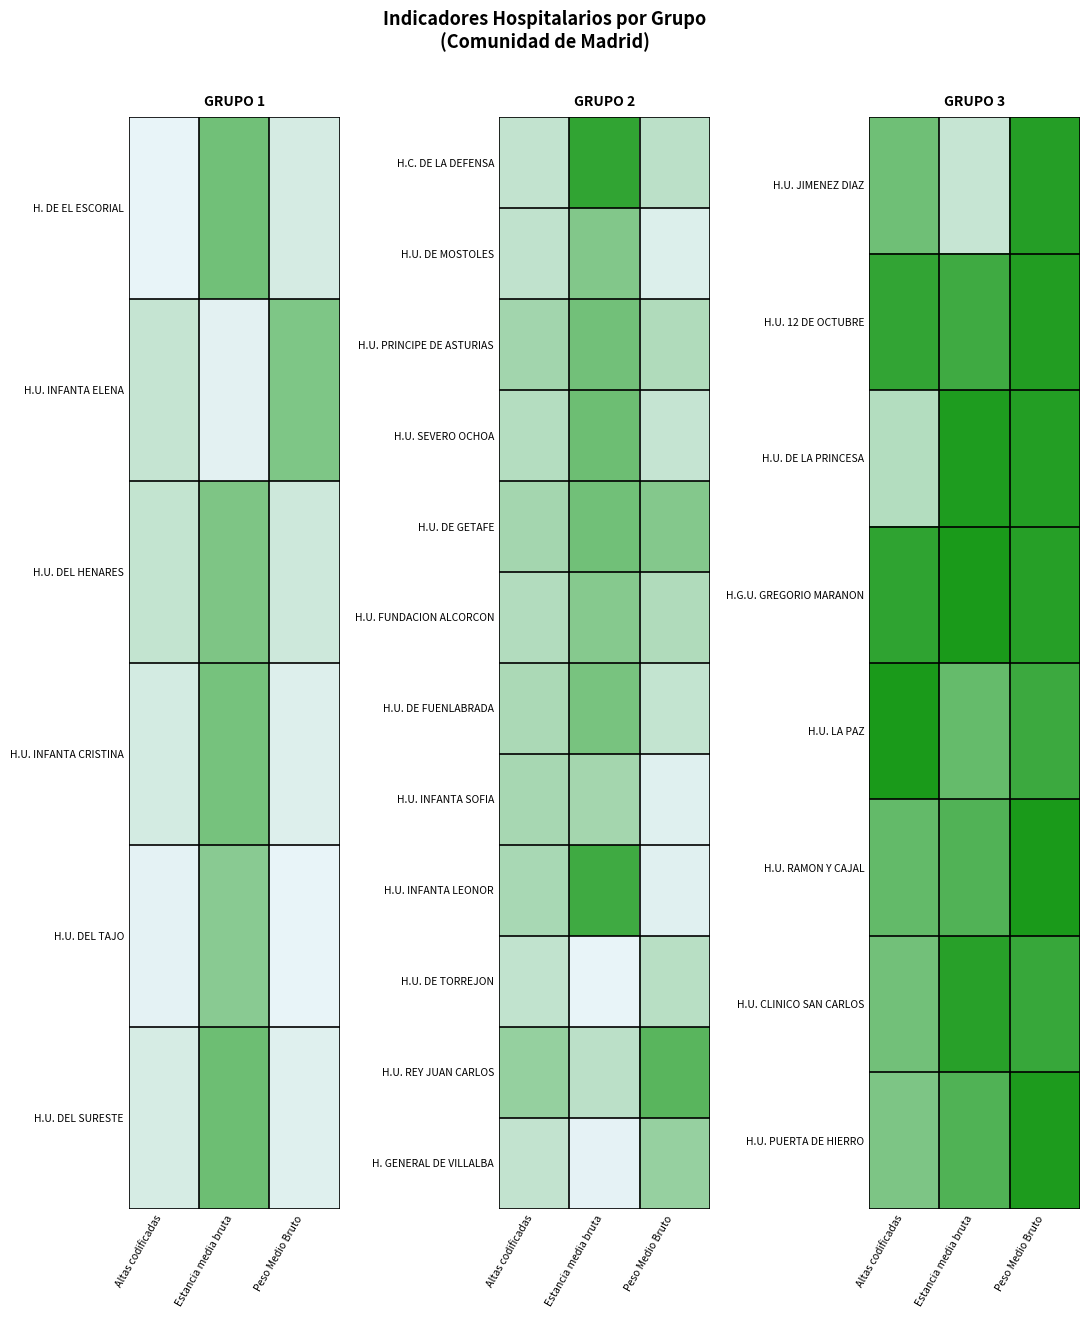

Is it true that H.U. PUERTA DE HIERRO equals 1.6 at Peso Medio Bruto?

False